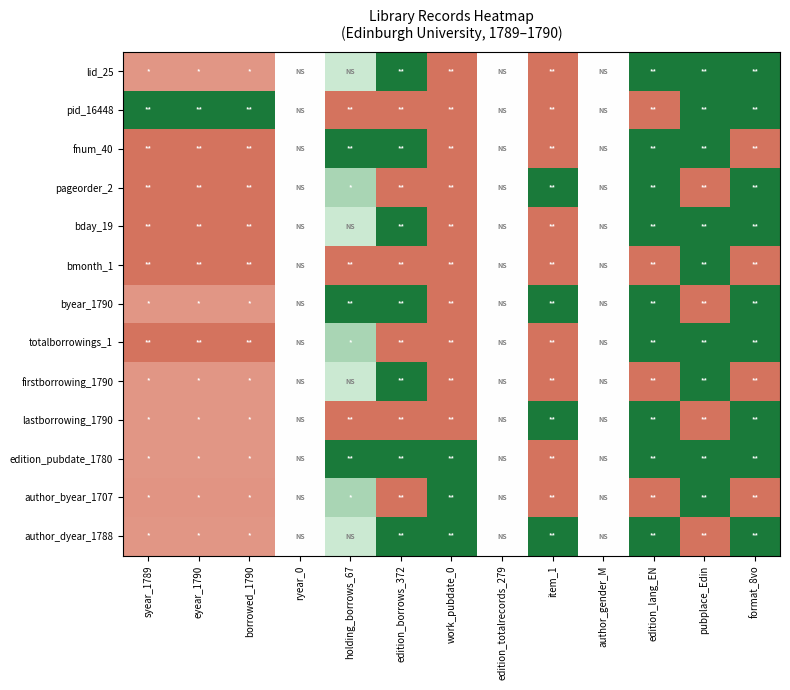

How many categories are shown in the chart?

13